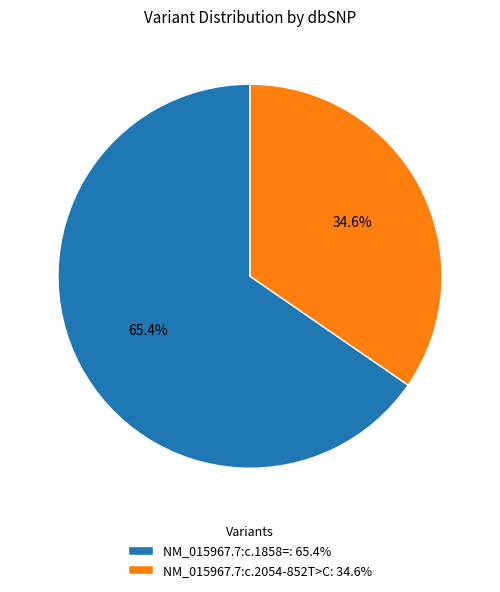

Which has a higher value, NM_015967.7:c.1858= or NM_015967.7:c.2054-852T>C?

NM_015967.7:c.1858=